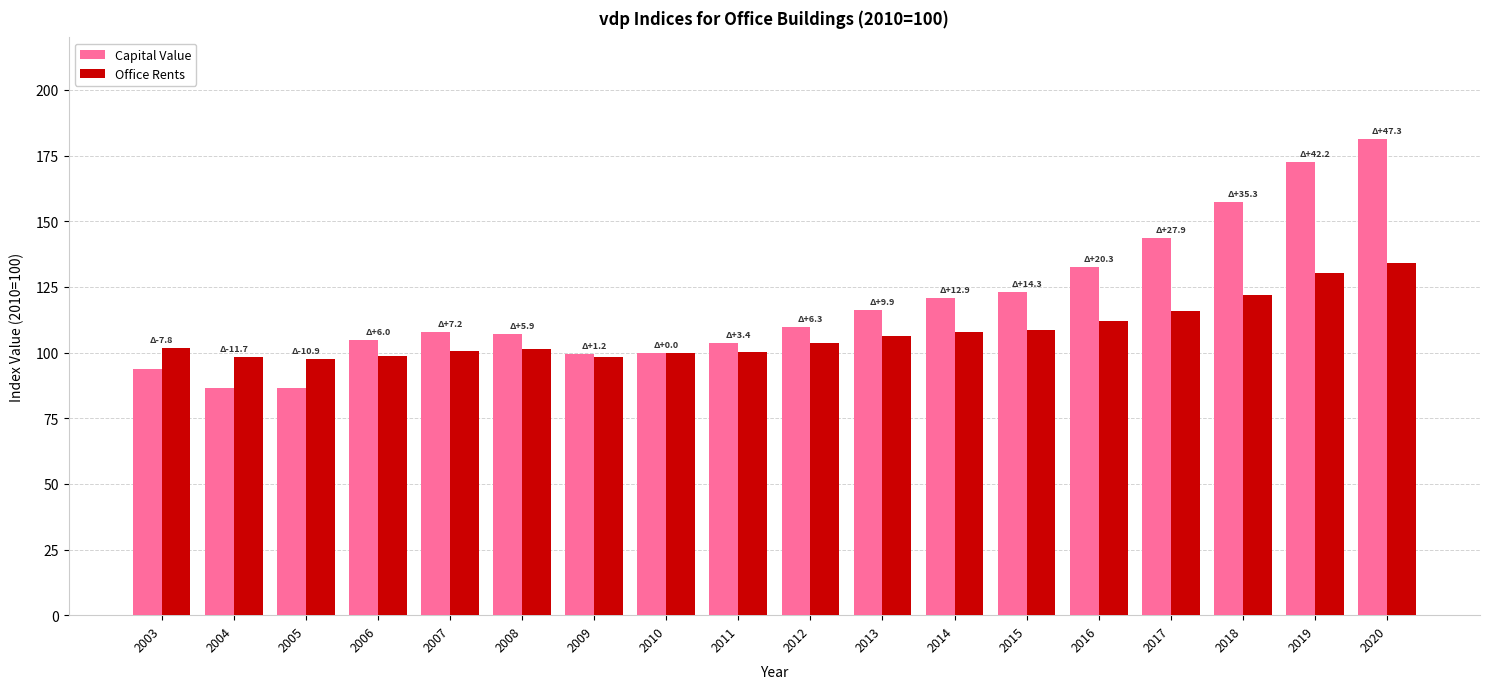

What are all the series names shown in the legend?

Capital Value, Office Rents